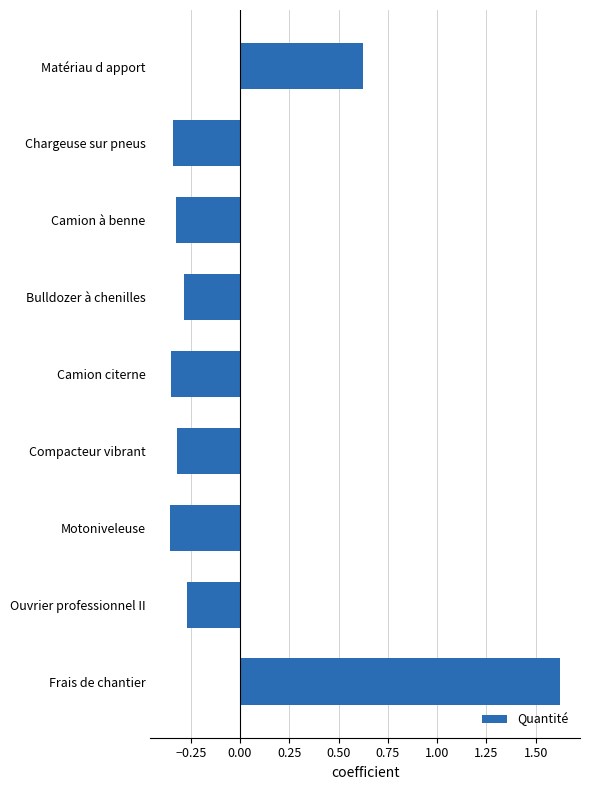

What is the label of the 1st bar from the top?

Matériau d apport